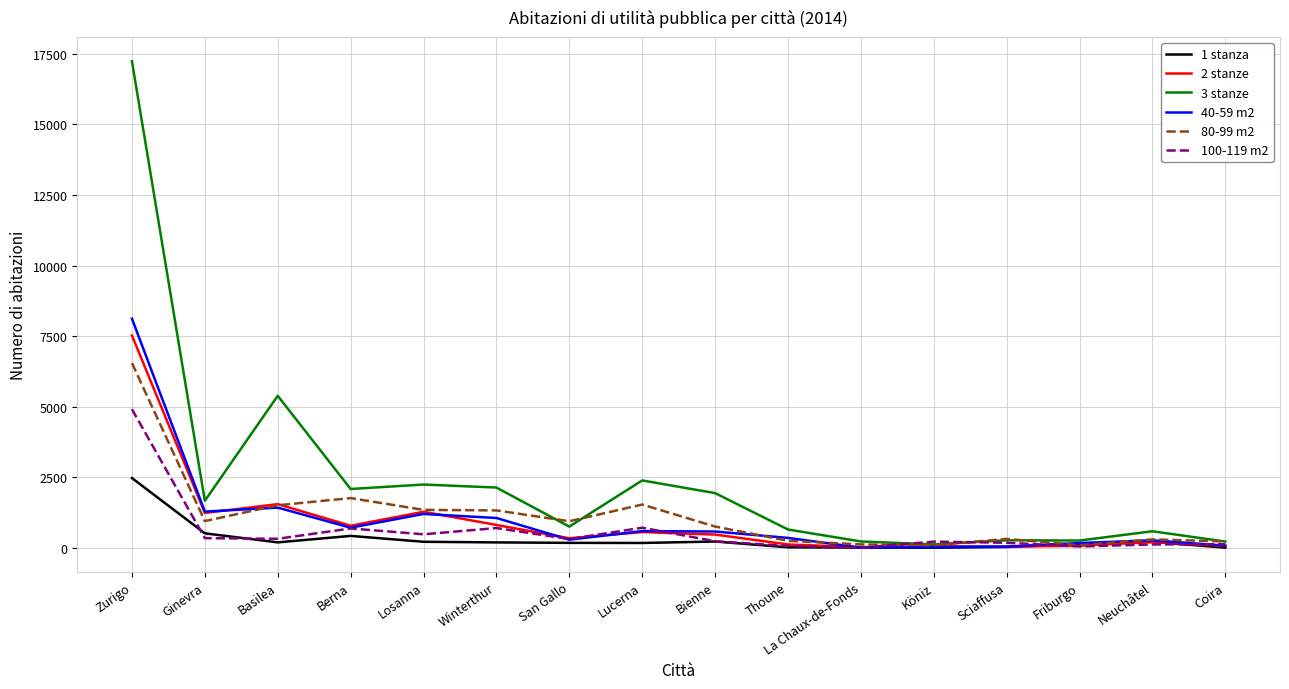

Which series has the widest spread of values?

3 stanze